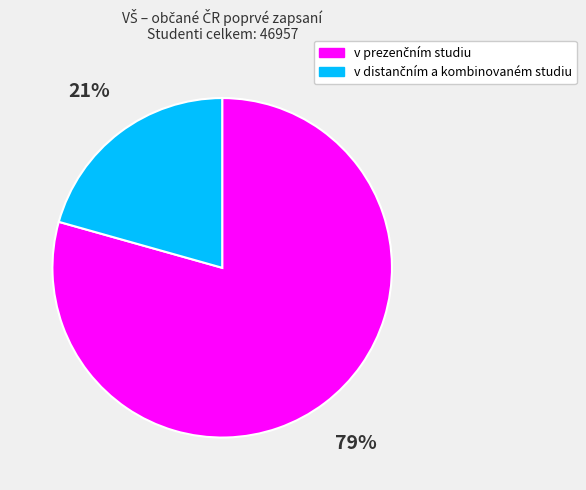

Does any single category account for the majority?

Yes